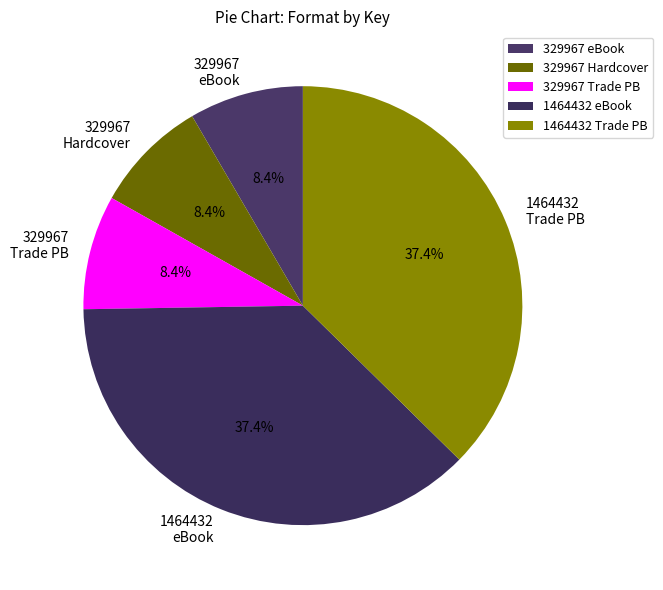

Does any single category account for the majority?

No